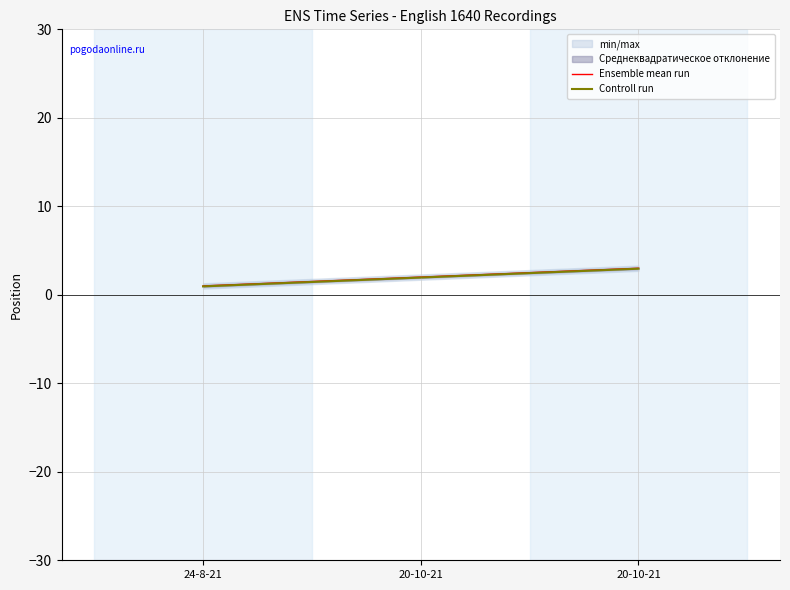

Is the value of Ensemble mean run at 24-8-21 greater than the value of Controll run at 20-10-21?

No